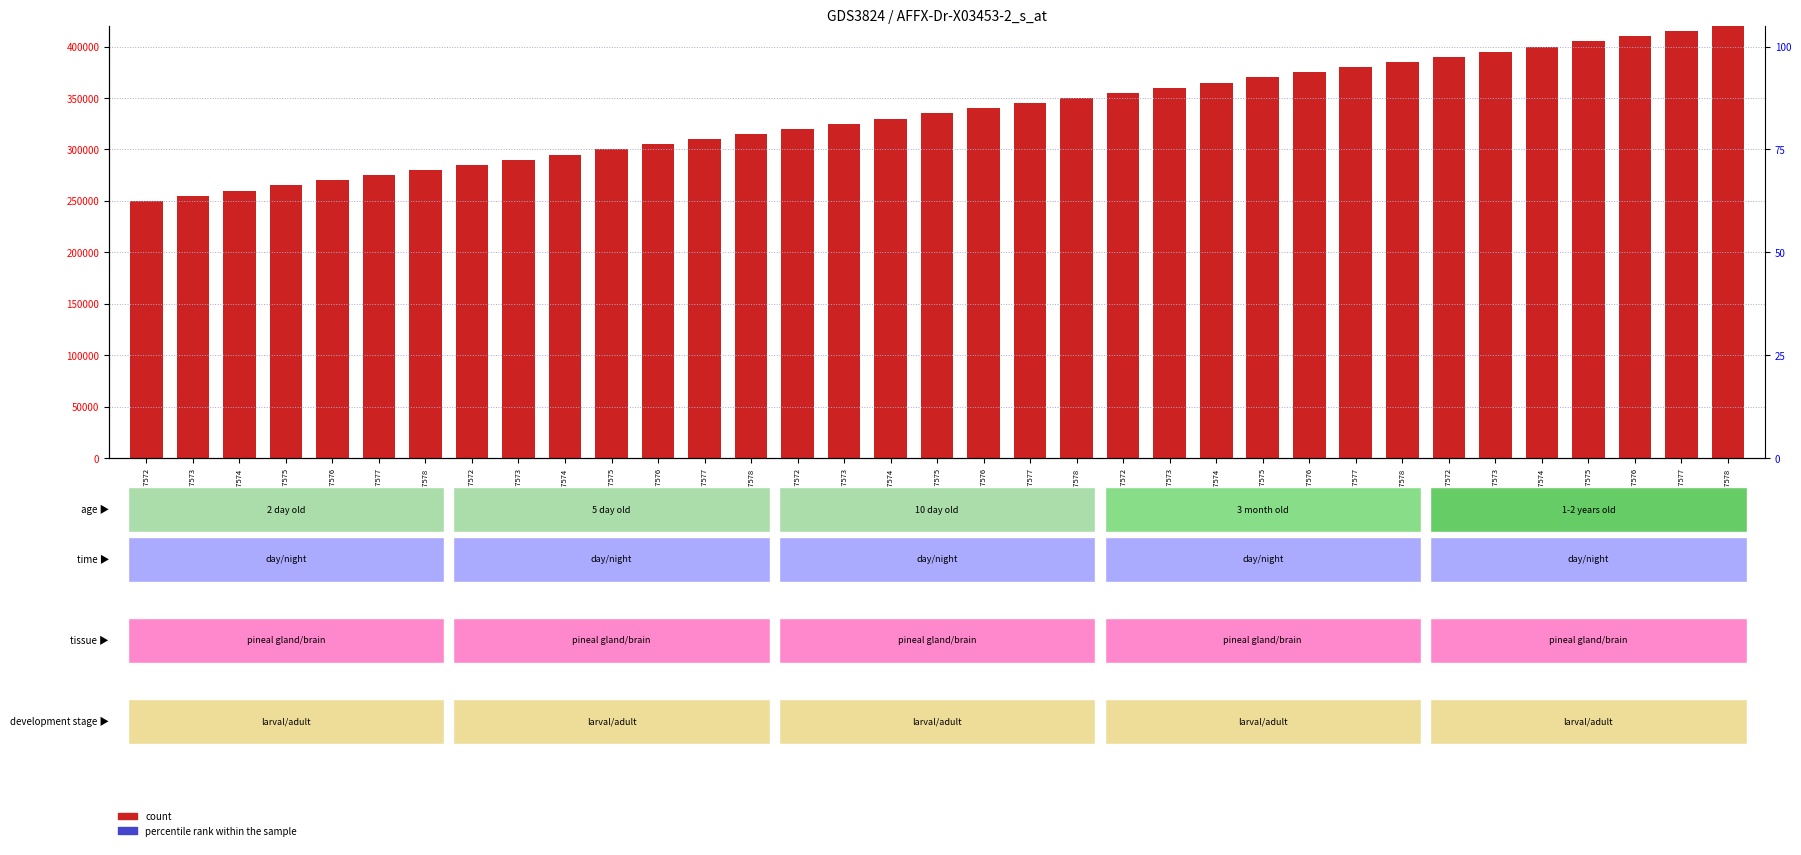

Where does the data first go above 335000?

GSM337576